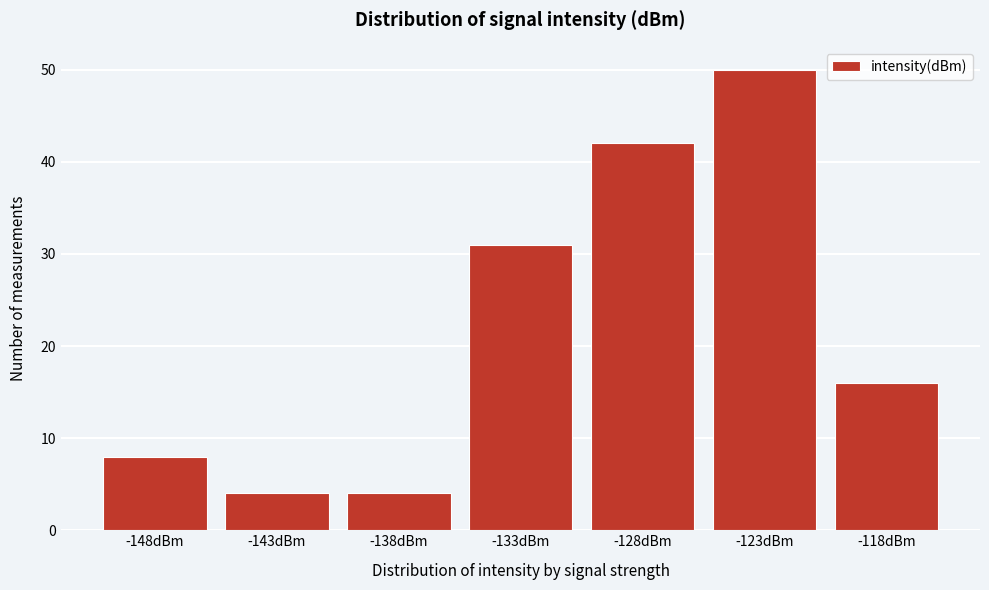

Reading right to left, list all the values displayed in this chart.

-118dBm=16	-123dBm=50	-128dBm=42	-133dBm=31	-138dBm=4	-143dBm=4	-148dBm=8